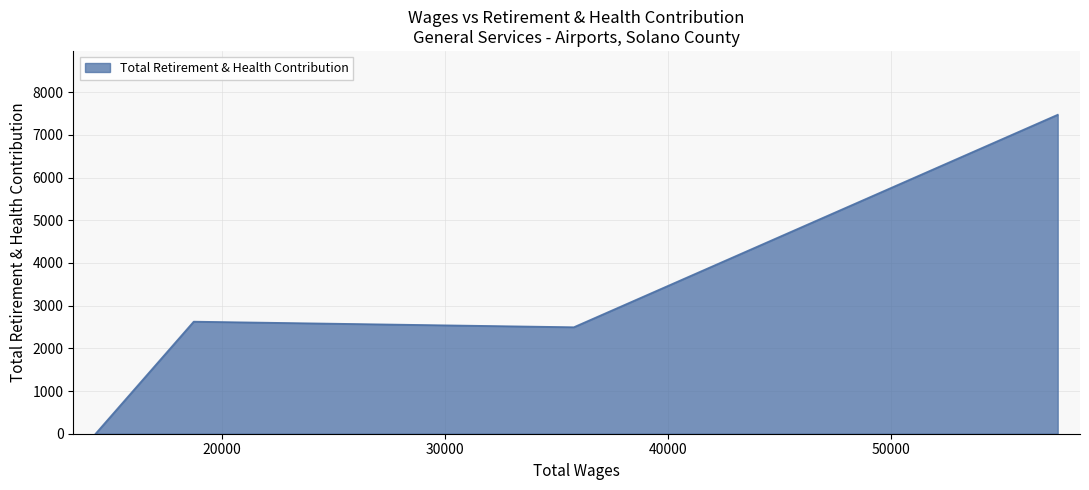

What is the difference between the maximum and minimum values?

7472